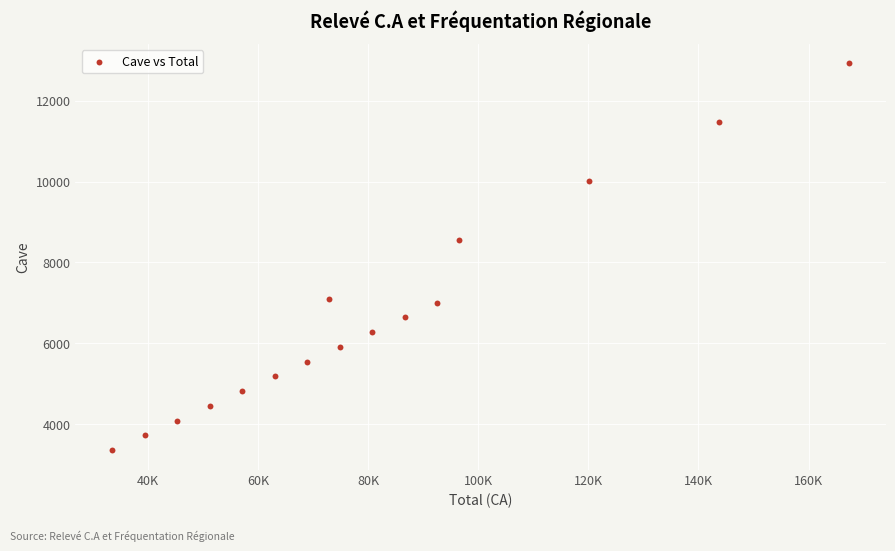

What Y value in the scatter plot is closest to 8142?

8545